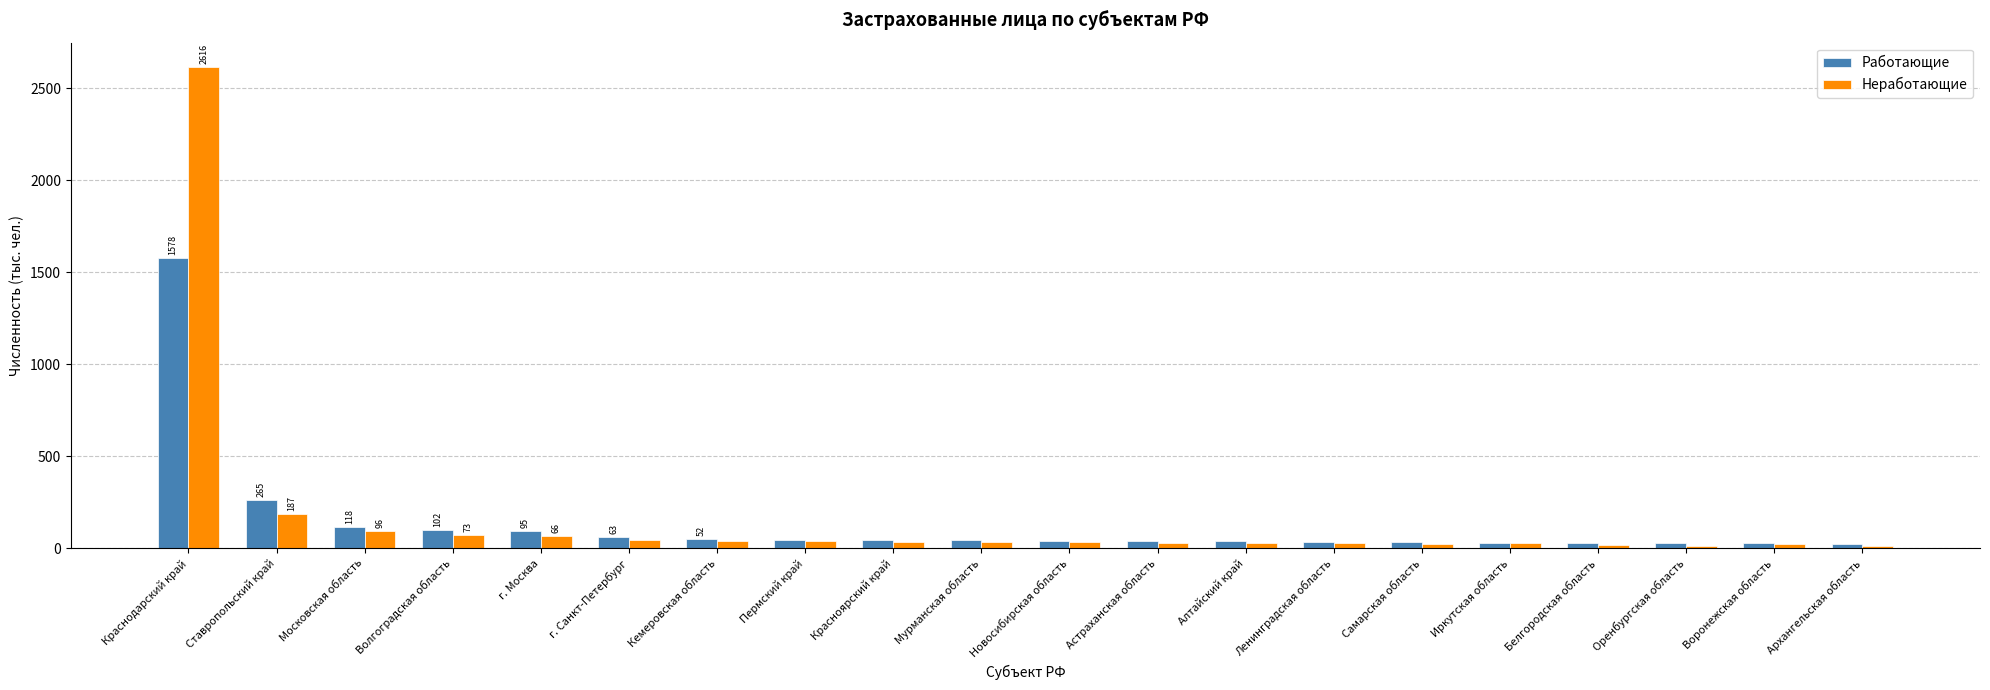

Count the number of categories in the chart.

20